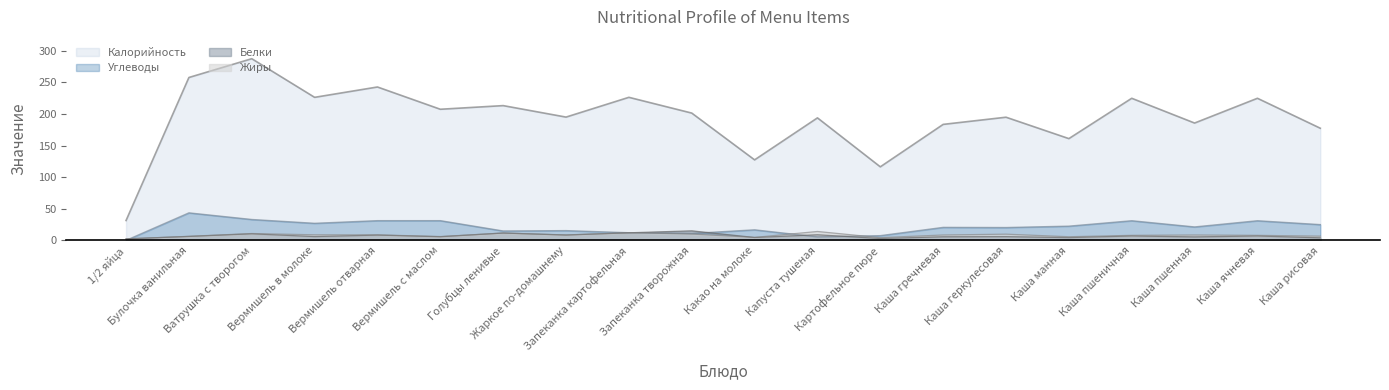

How many intersections are there between Белки and Углеводы?

5